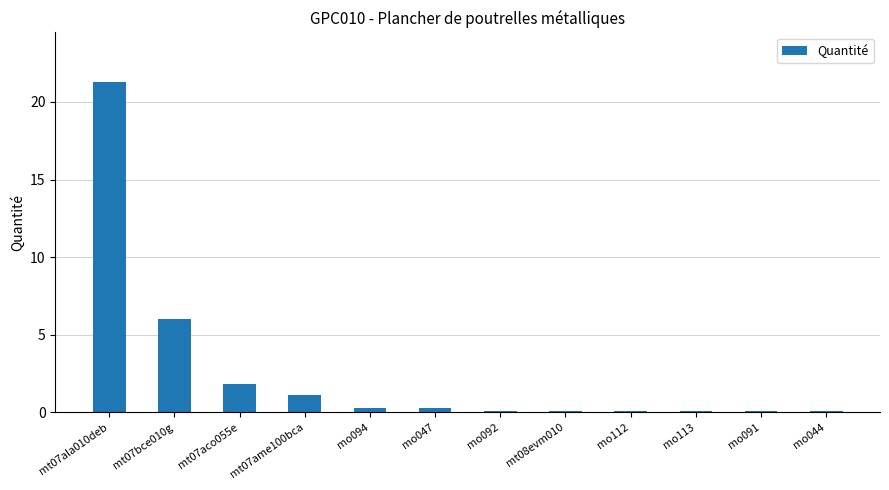

Where is the data nearest to the value 10?

mt07bce010g